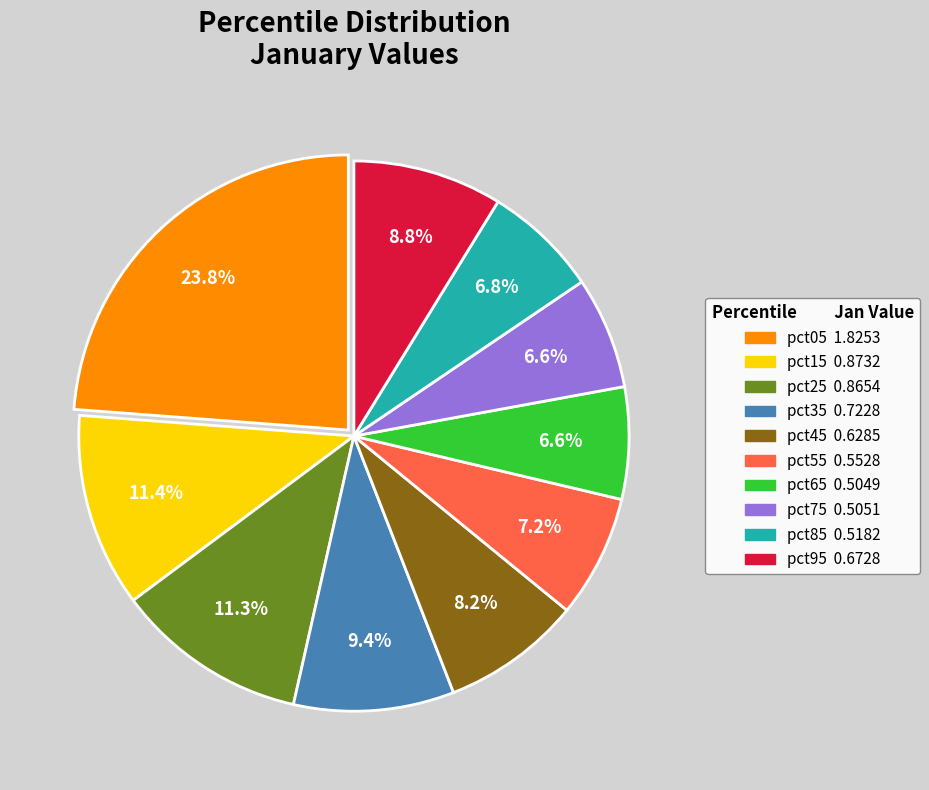

To the nearest percent, what is the combined percentage of pct55 and pct95?

16%